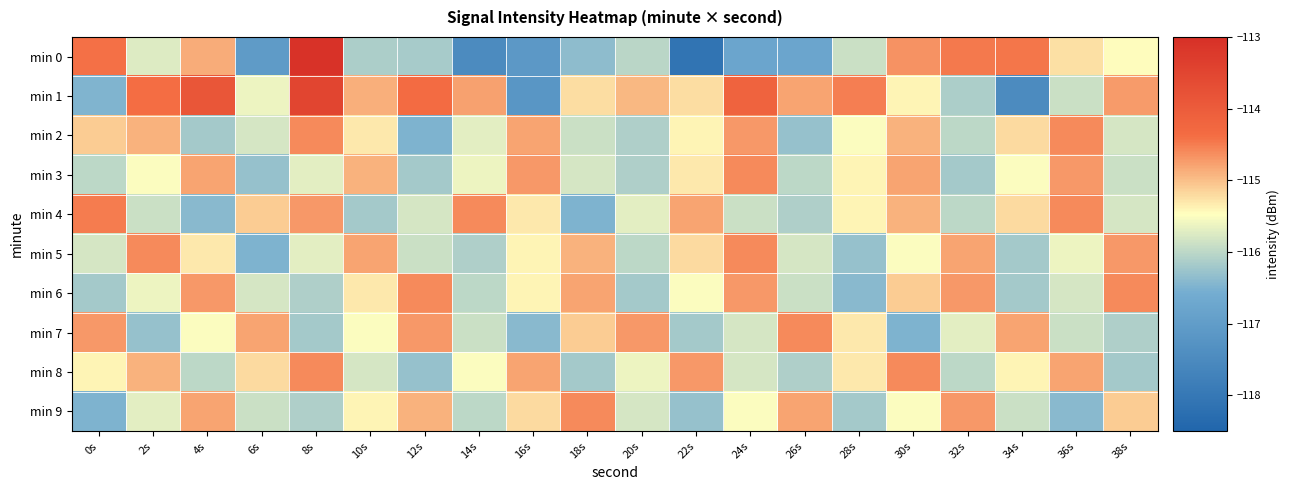

At how many categories does at least one series exceed -116?

20